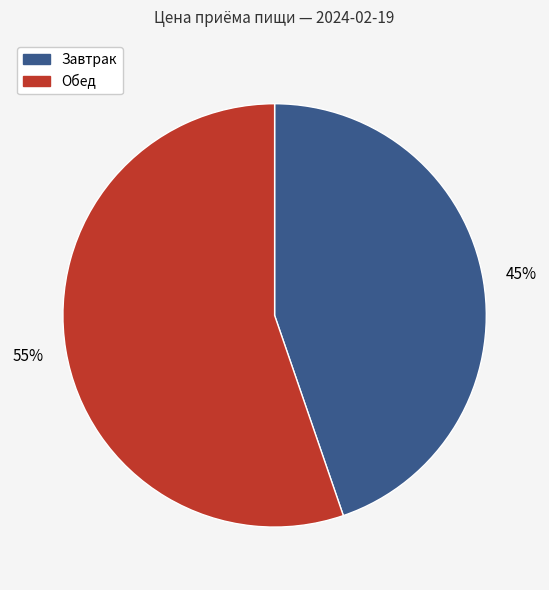

Which category has the biggest portion of the pie?

Обед